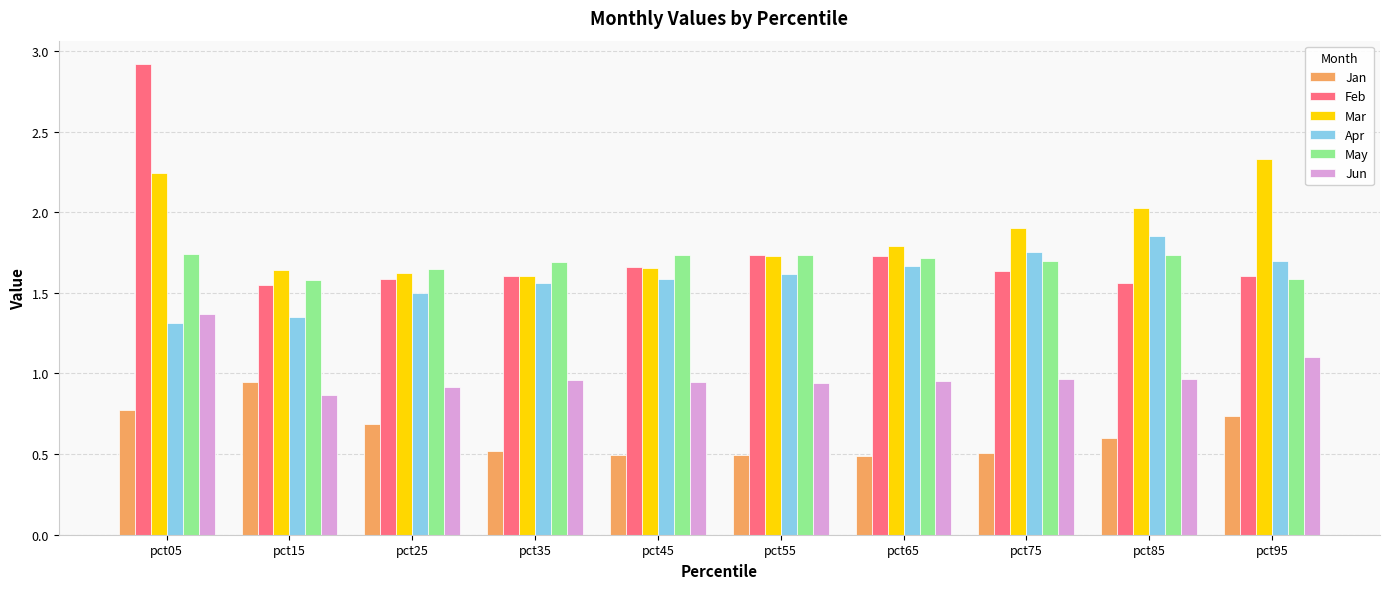

What is the difference between the Feb values at pct25 and pct55?

0.1